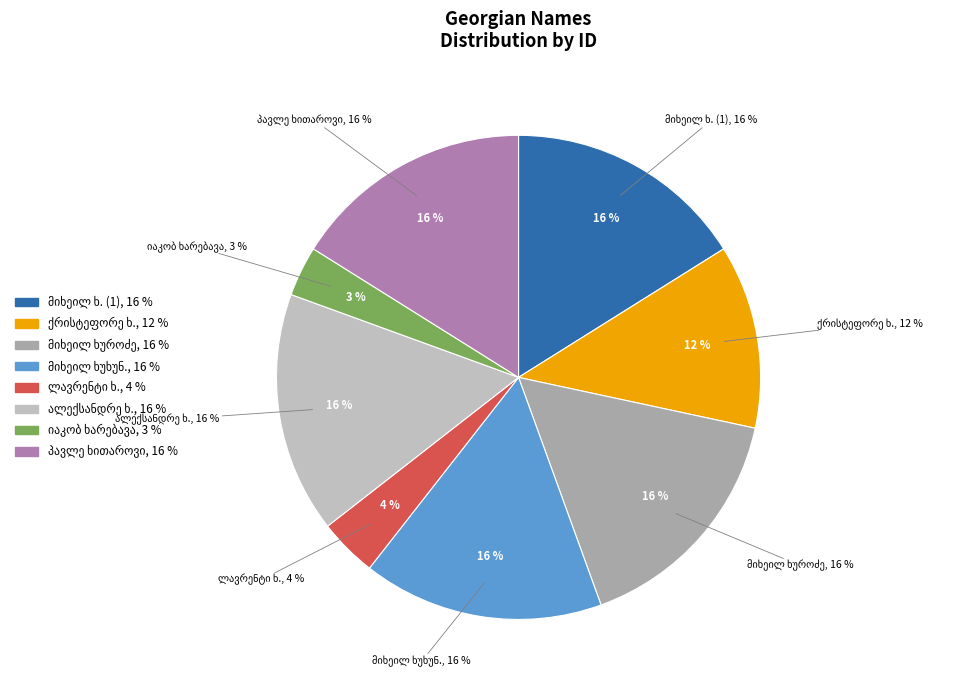

What is the total percentage of ლავრენტი იესეს ძე ხუნგია and იაკობ სიმონის ძე ხარებავა?

7.3%